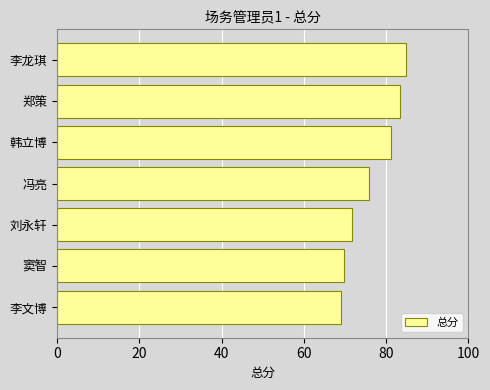

Count the number of values greater than 75.

4